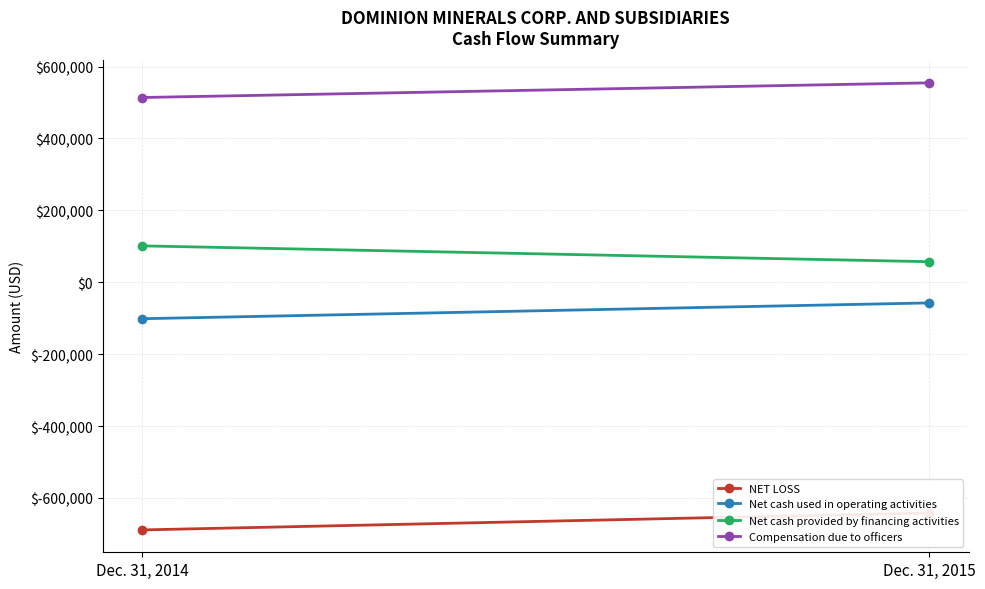

What is the average value of the NET LOSS series?

-665158